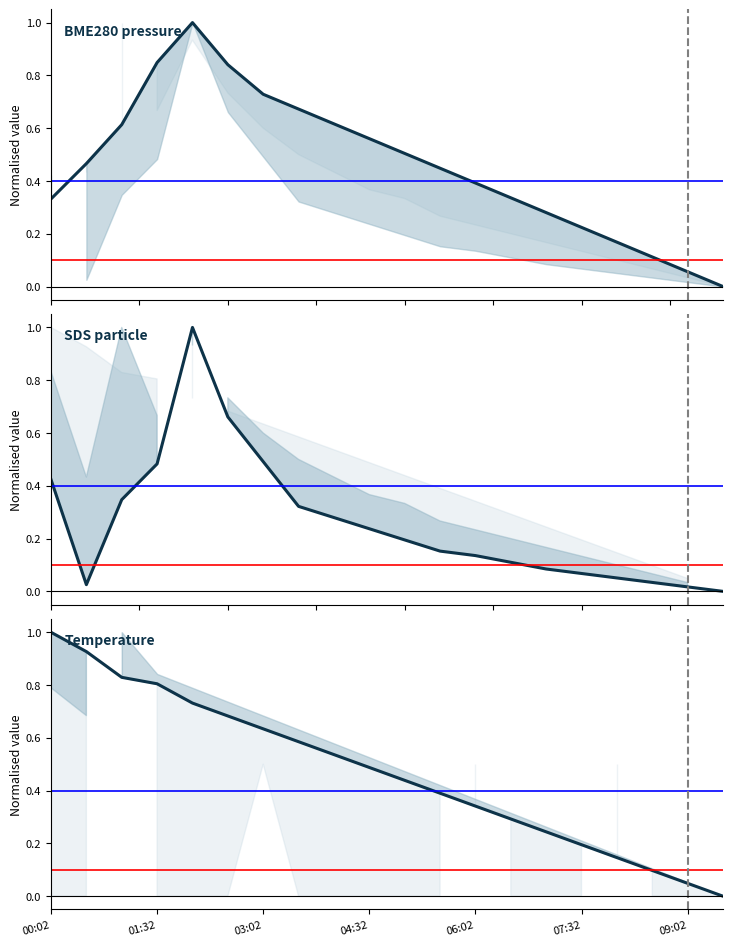

What is the average value of the BME280 pressure series?

0.5